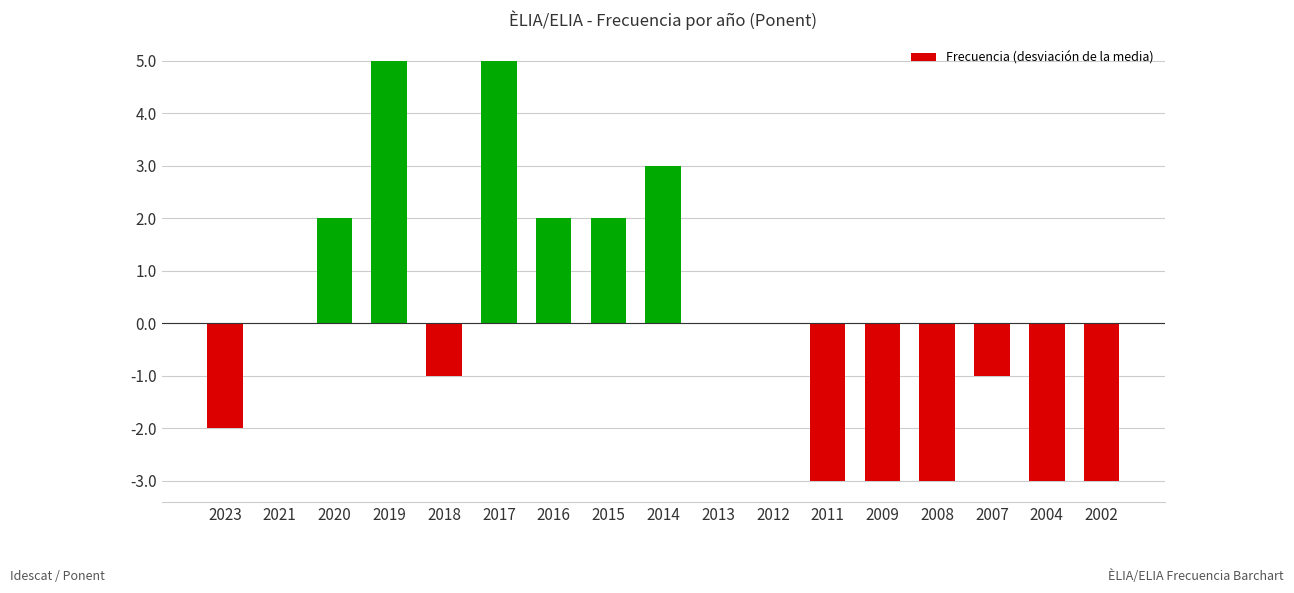

What is the maximum value shown in the chart?

5